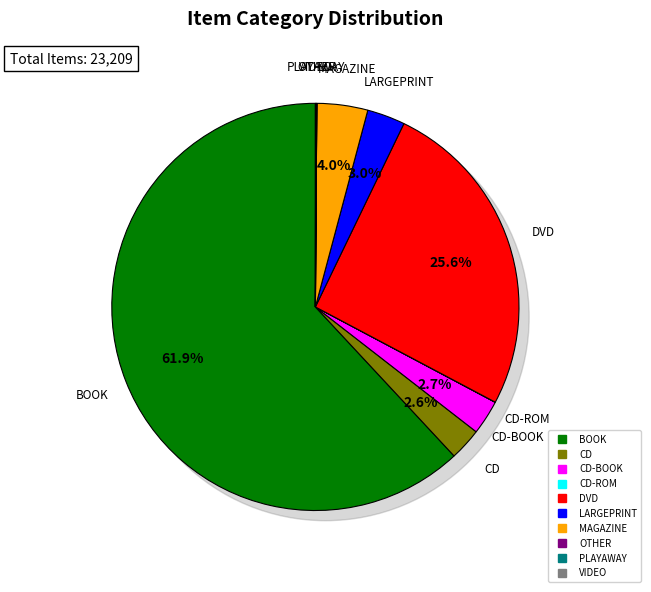

True or false: MAGAZINE accounts for 4% of the total.

True